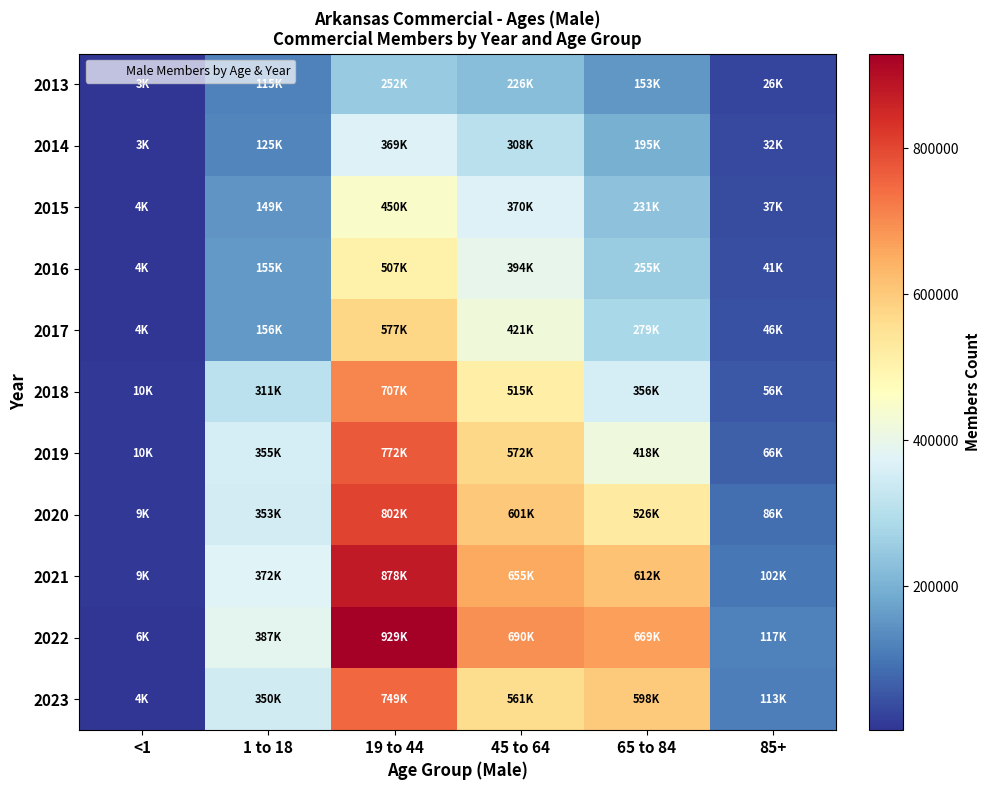

Reading left to right, what are all the values shown in this chart?

2013: <1=3256	1 to 18=115706	19 to 44=252561	45 to 64=226646	65 to 84=153072	85+=26930
2014: <1=3514	1 to 18=125640	19 to 44=369297	45 to 64=308164	65 to 84=195059	85+=32728
2015: <1=4234	1 to 18=149076	19 to 44=450399	45 to 64=370719	65 to 84=231343	85+=37355
2016: <1=4198	1 to 18=155727	19 to 44=507404	45 to 64=394398	65 to 84=255590	85+=41651
2017: <1=4191	1 to 18=156776	19 to 44=577079	45 to 64=421763	65 to 84=279755	85+=46058
2018: <1=10431	1 to 18=311327	19 to 44=707956	45 to 64=515182	65 to 84=356388	85+=56831
2019: <1=10087	1 to 18=355437	19 to 44=772841	45 to 64=572693	65 to 84=418180	85+=66670
2020: <1=9493	1 to 18=353233	19 to 44=802956	45 to 64=601580	65 to 84=526555	85+=86780
2021: <1=9787	1 to 18=372731	19 to 44=878209	45 to 64=655821	65 to 84=612031	85+=102331
2022: <1=6771	1 to 18=387525	19 to 44=929361	45 to 64=690996	65 to 84=669225	85+=117915
2023: <1=4907	1 to 18=350463	19 to 44=749267	45 to 64=561673	65 to 84=598039	85+=113934